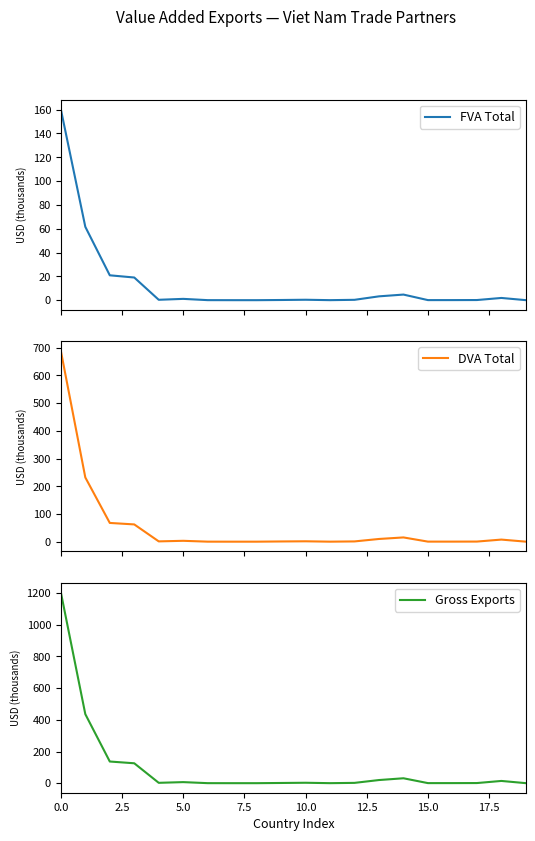

True or false: FVA Total has more than 2 points higher than both neighbors.

True